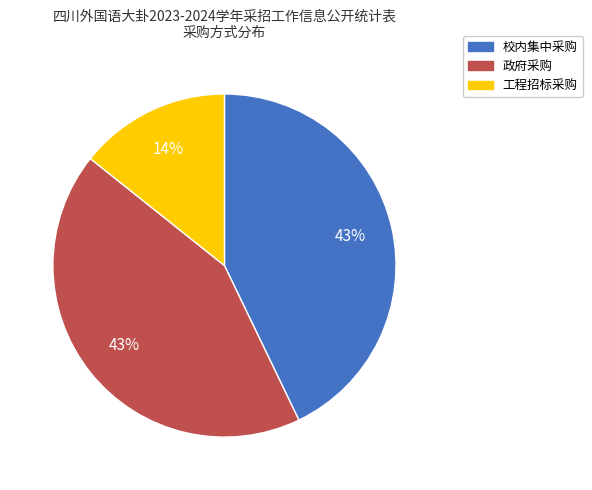

What is the smallest slice in the pie chart?

工程招标采购